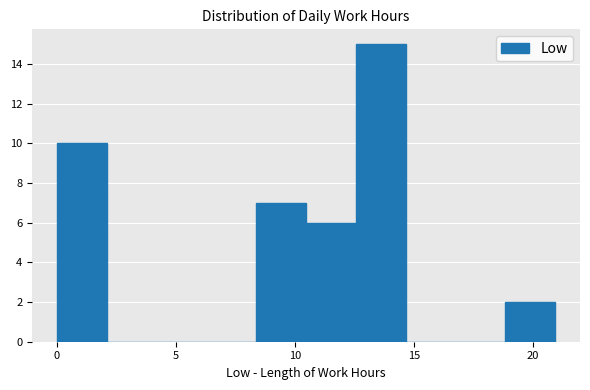

What is the height of the bar covering 12.5 to 14.5 on the x-axis? Neither the bar edges nor the heights are printed on the chart, so give them approximately, as read against the axes.

15